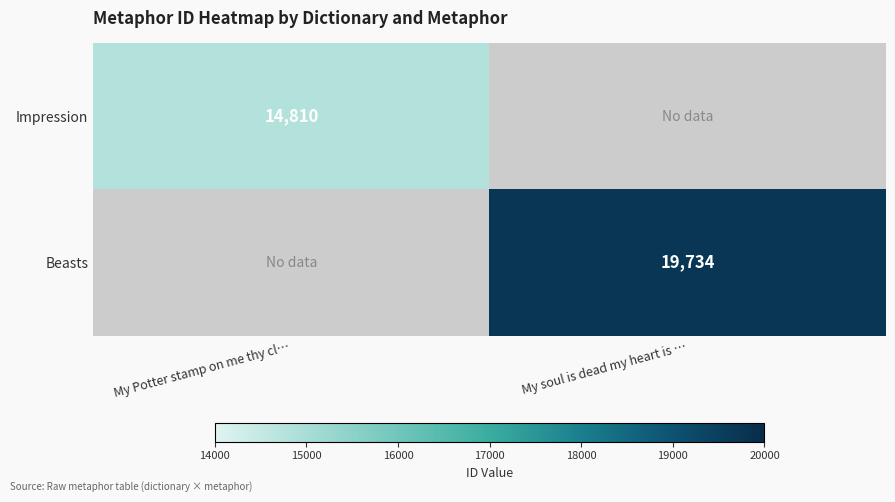

True or false: Impression has a value of 14810 at My Potter stamp on me thy cl….

True